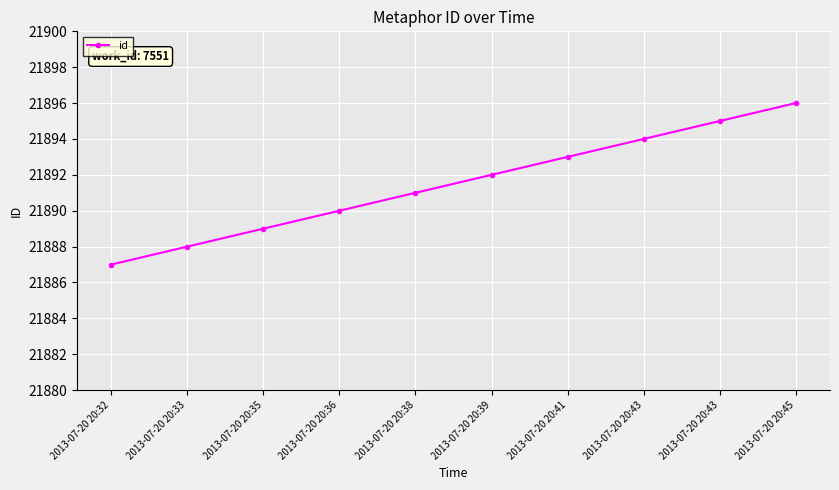

True or false: there are more than 2 points higher than both neighbors.

False